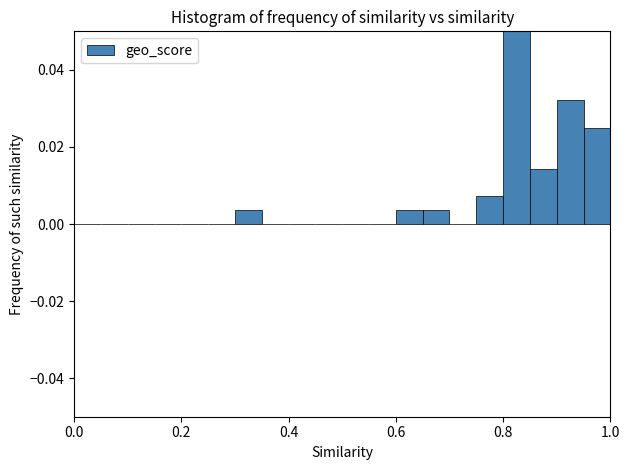

Read against the x-axis, roughly where is the centre of the tallest bar?

0.82